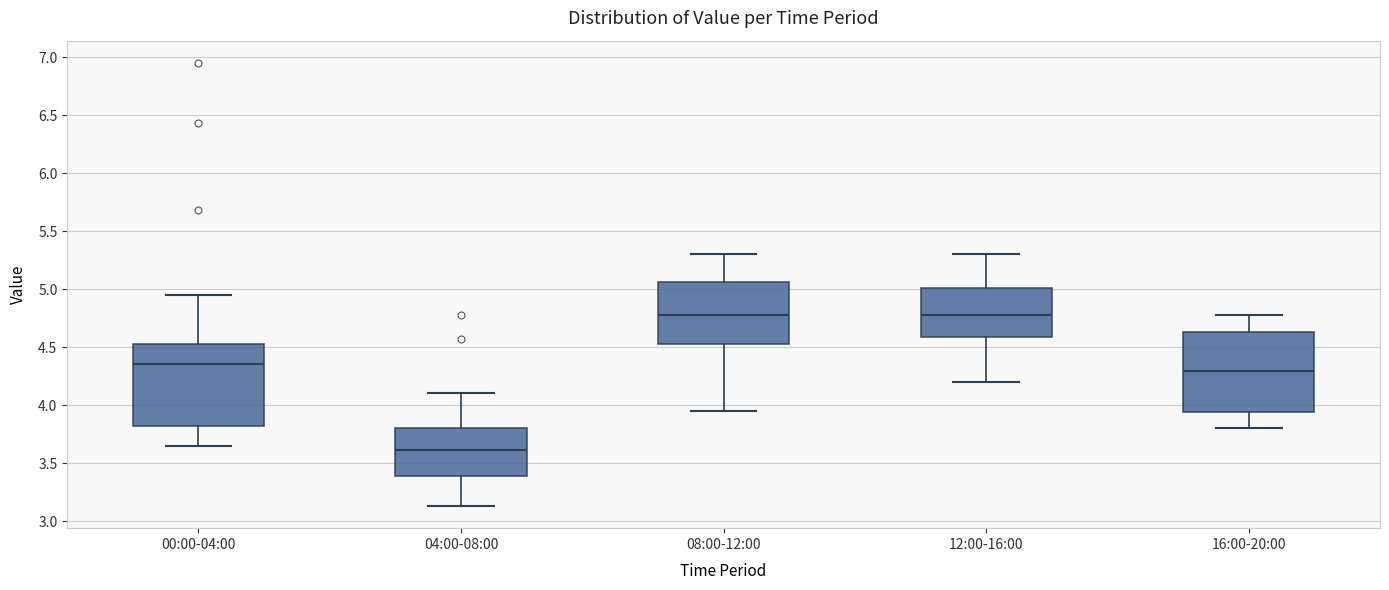

Reading left to right, transcribe this box plot: for each box, give where its median line is, the range the box spans, and where its two whiskers end, as read against the y-axis. The values are not printed on the chart, so give them approximately, as read against the axis.

00:00-04:00: median 4.35, box 3.80 to 4.55, whiskers 3.65 to 4.95
04:00-08:00: median 3.60, box 3.40 to 3.80, whiskers 3.15 to 4.10
08:00-12:00: median 4.80, box 4.55 to 5.05, whiskers 3.95 to 5.30
12:00-16:00: median 4.80, box 4.60 to 5.00, whiskers 4.20 to 5.30
16:00-20:00: median 4.30, box 3.95 to 4.65, whiskers 3.80 to 4.80